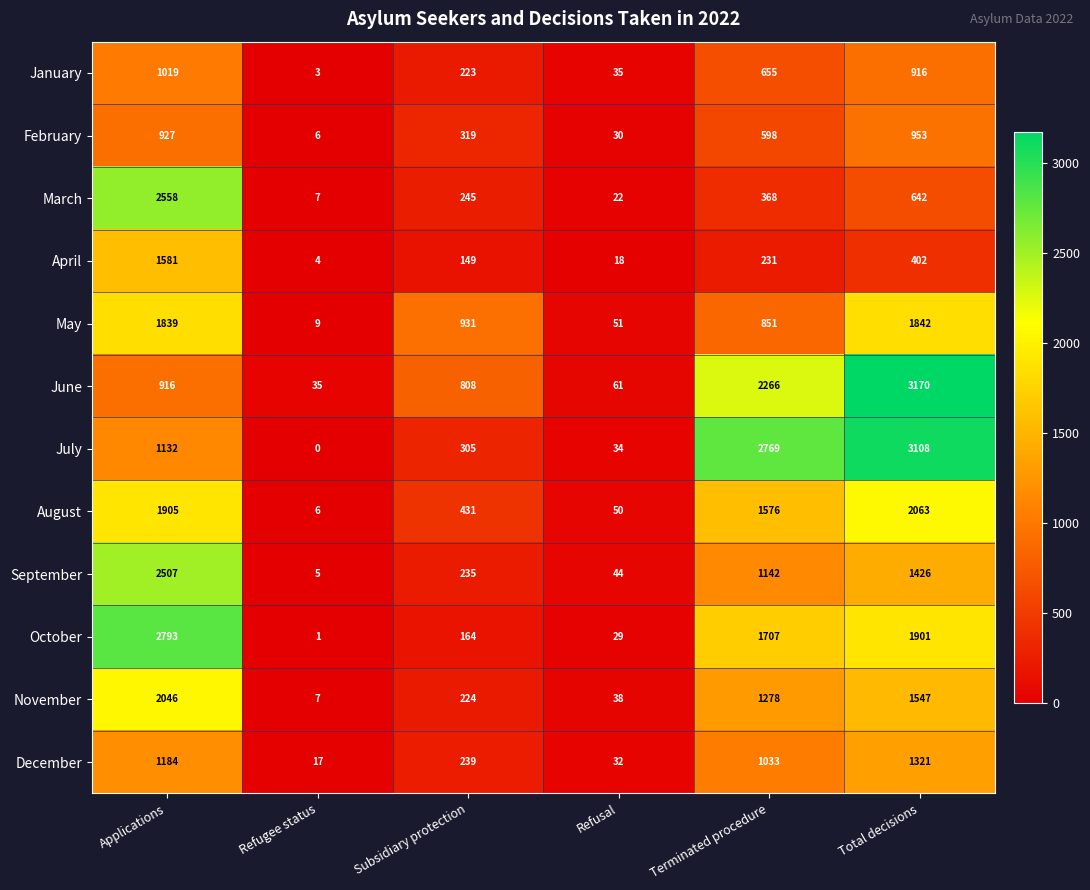

What is the sum of the December values at Applications and Refusal?

1216